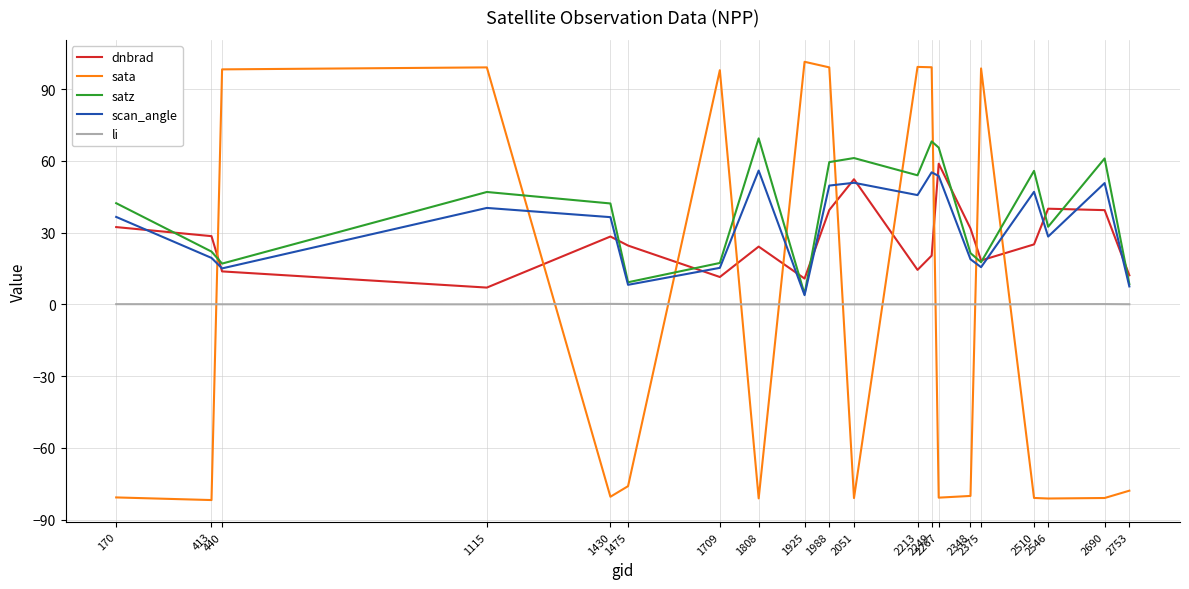

How many intersections are there between scan_angle and sata?

10